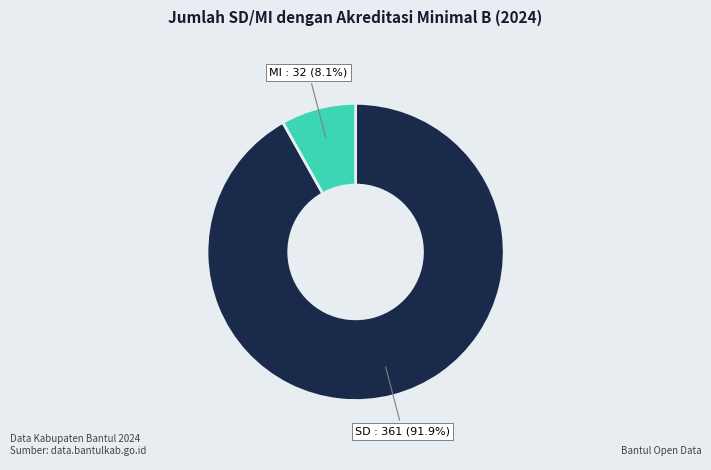

Count the number of slices in the pie.

2